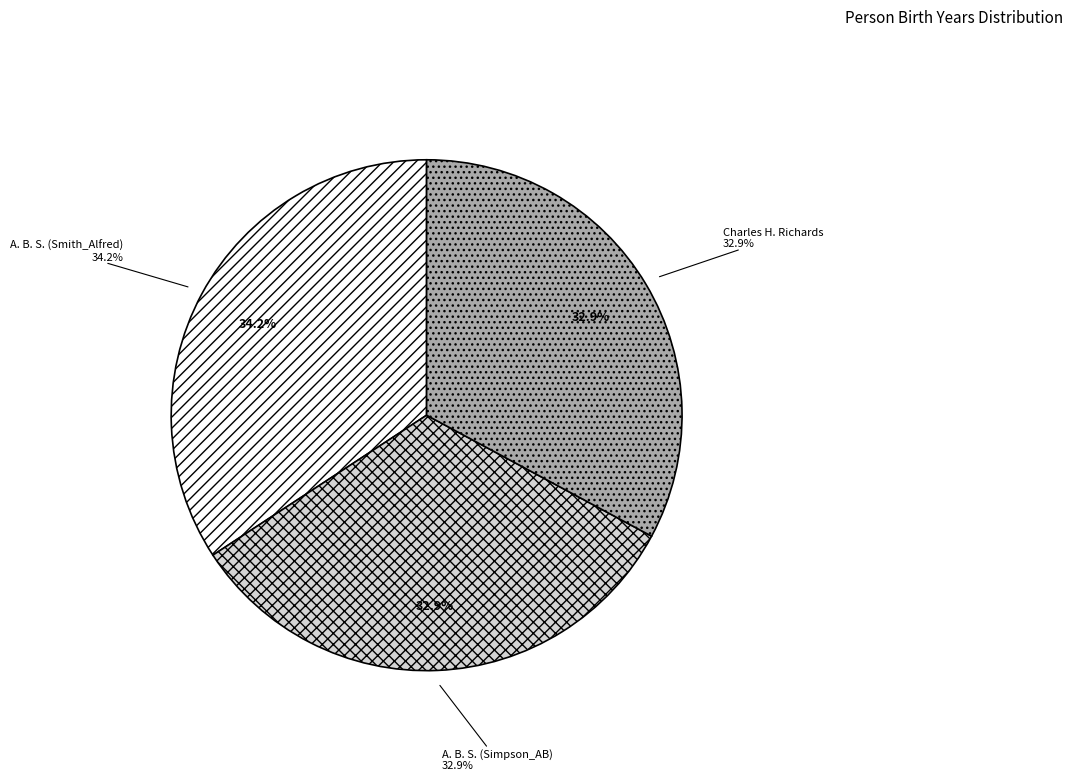

How many slices are in this pie chart?

3